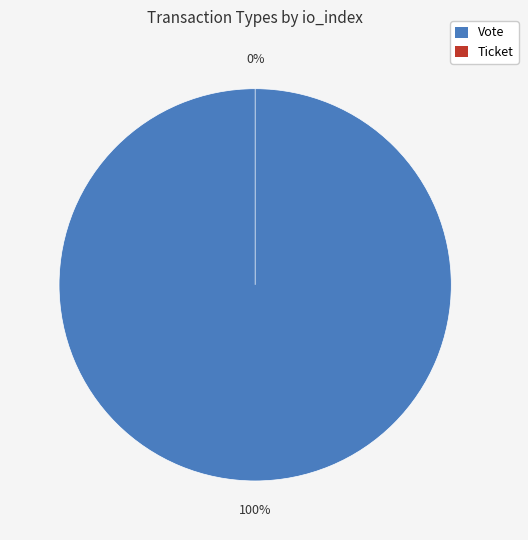

What is the total percentage of Ticket and Vote?

100.0%